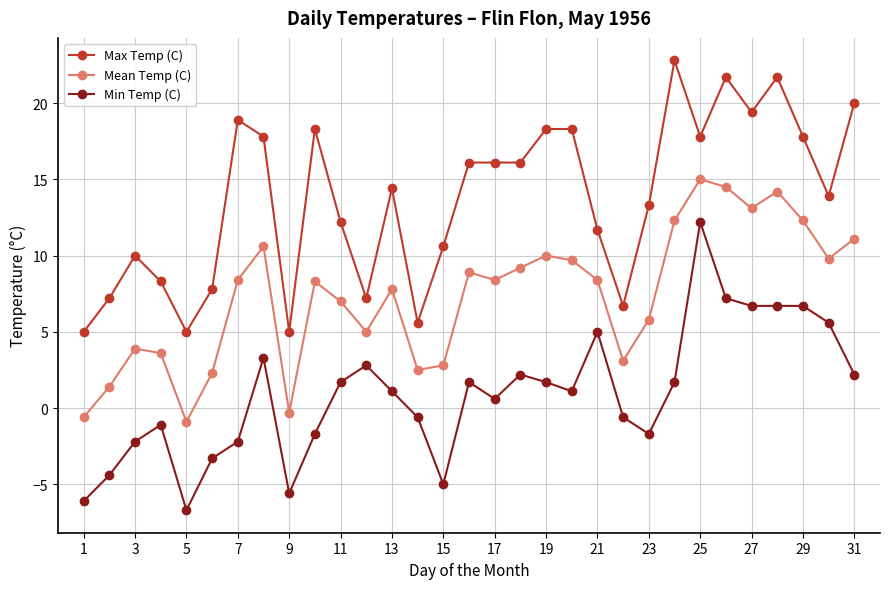

What is the smallest value displayed?

-6.7